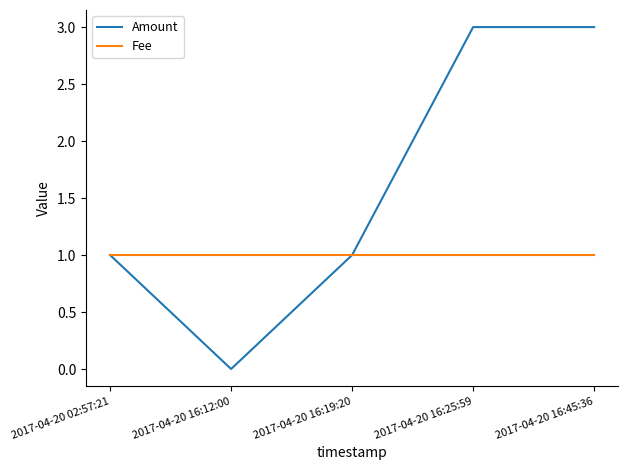

Is the value of Amount at 2017-04-20 16:12:00 greater than the value of Fee at 2017-04-20 16:12:00?

No